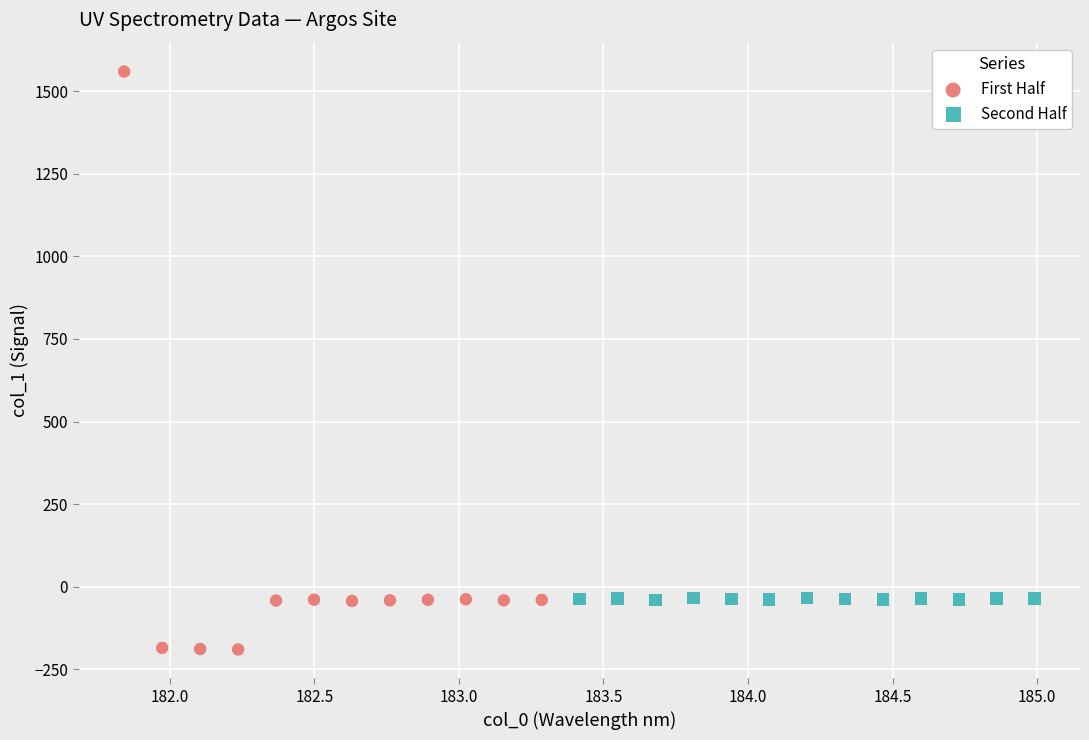

Which series has the largest Y range (max minus min)?

First Half